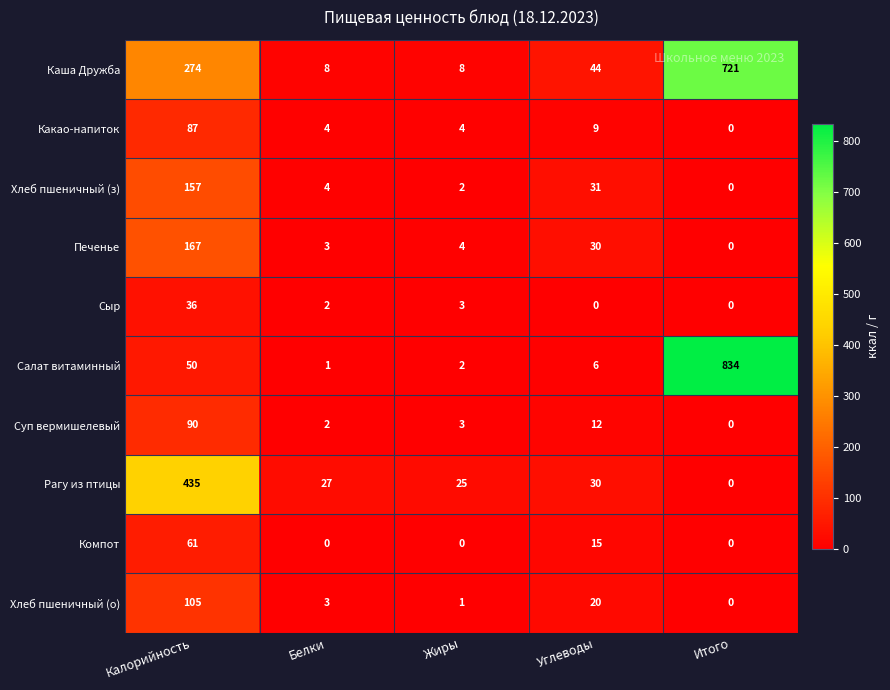

Is it true that Хлеб пшеничный (о) equals 3 at Белки?

True